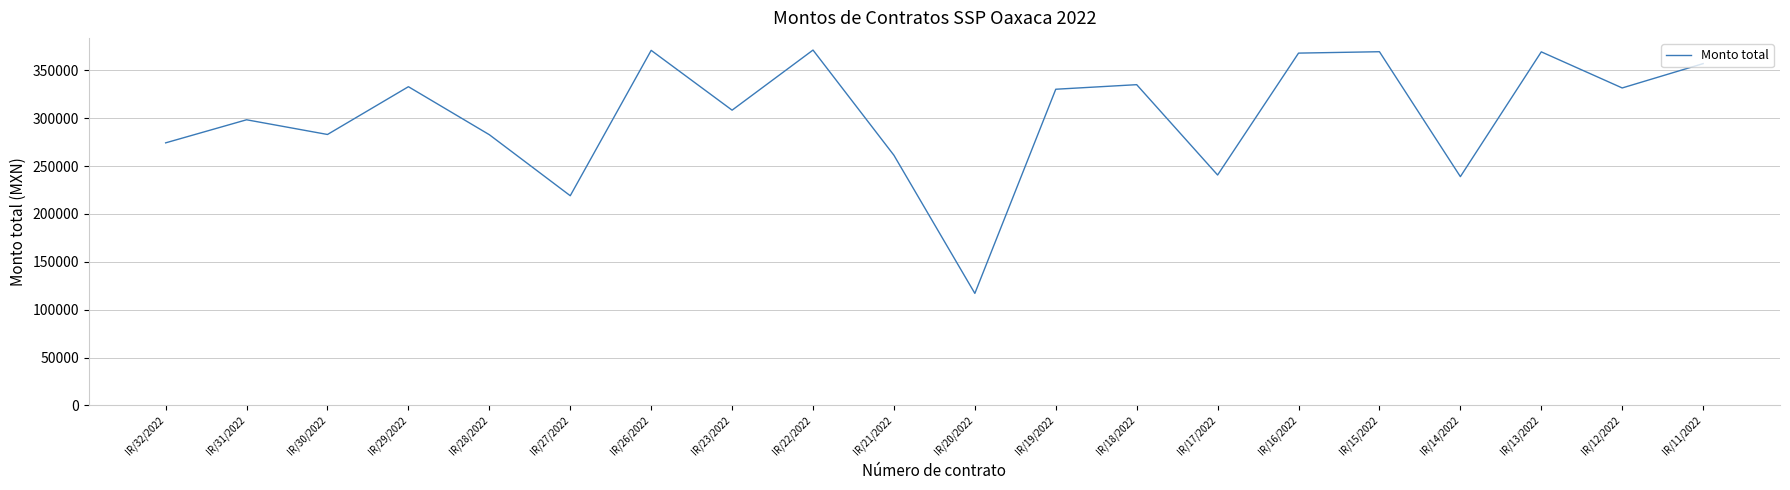

Between IR/28/2022 and IR/15/2022, which is larger?

IR/15/2022